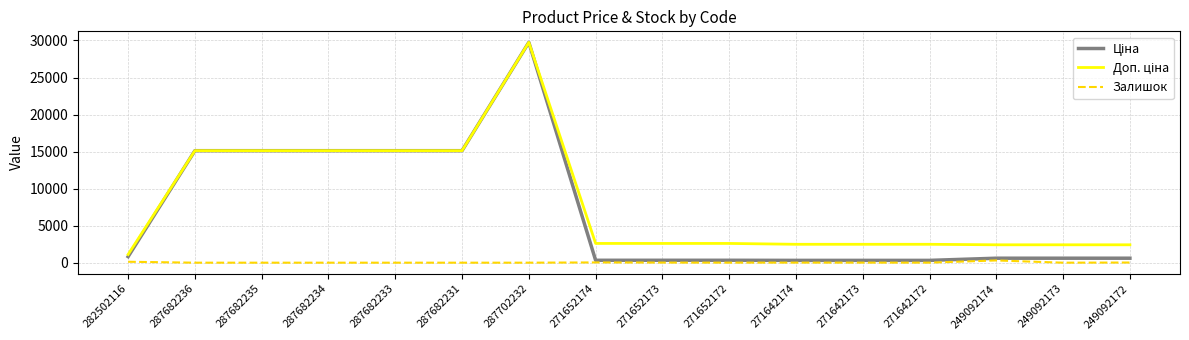

The Залишок series shows 21.0 at 249092172. True or false?

True